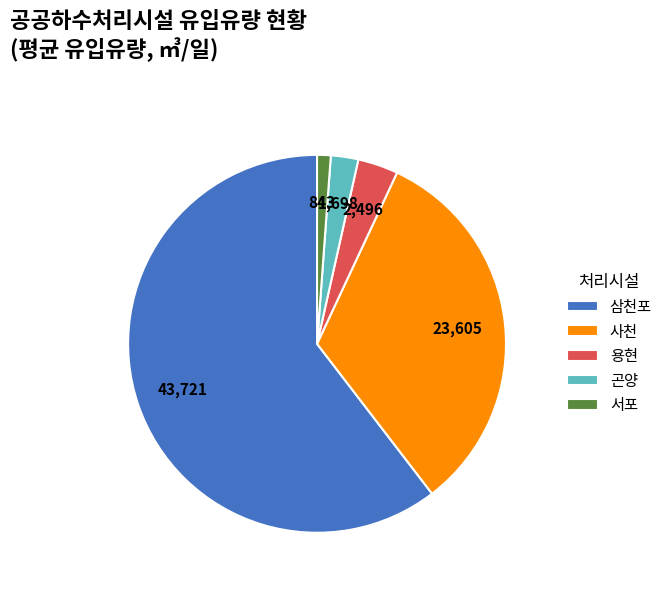

Which category has the smallest portion of the pie?

서포